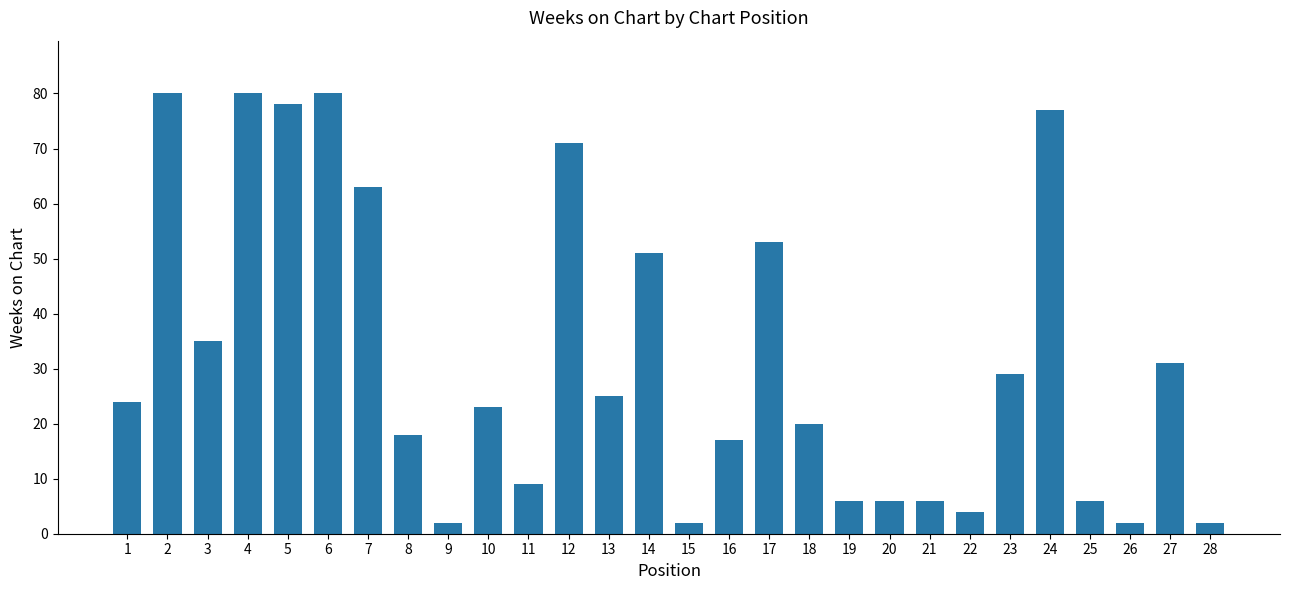

The value at 17 is 79. True or false?

False